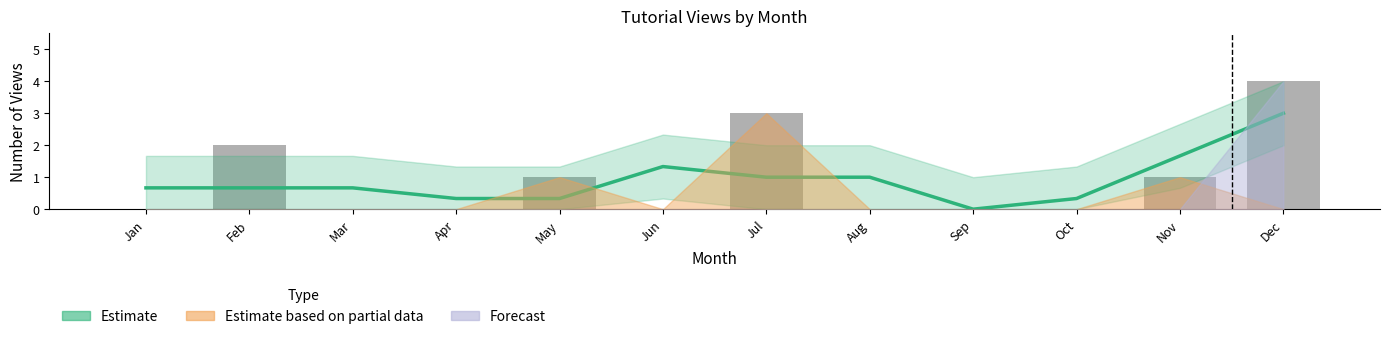

List the labels in order of value, largest first.

Dec, Nov, Jun, Jul, Aug, Jan, Feb, Mar, Apr, May, Oct, Sep